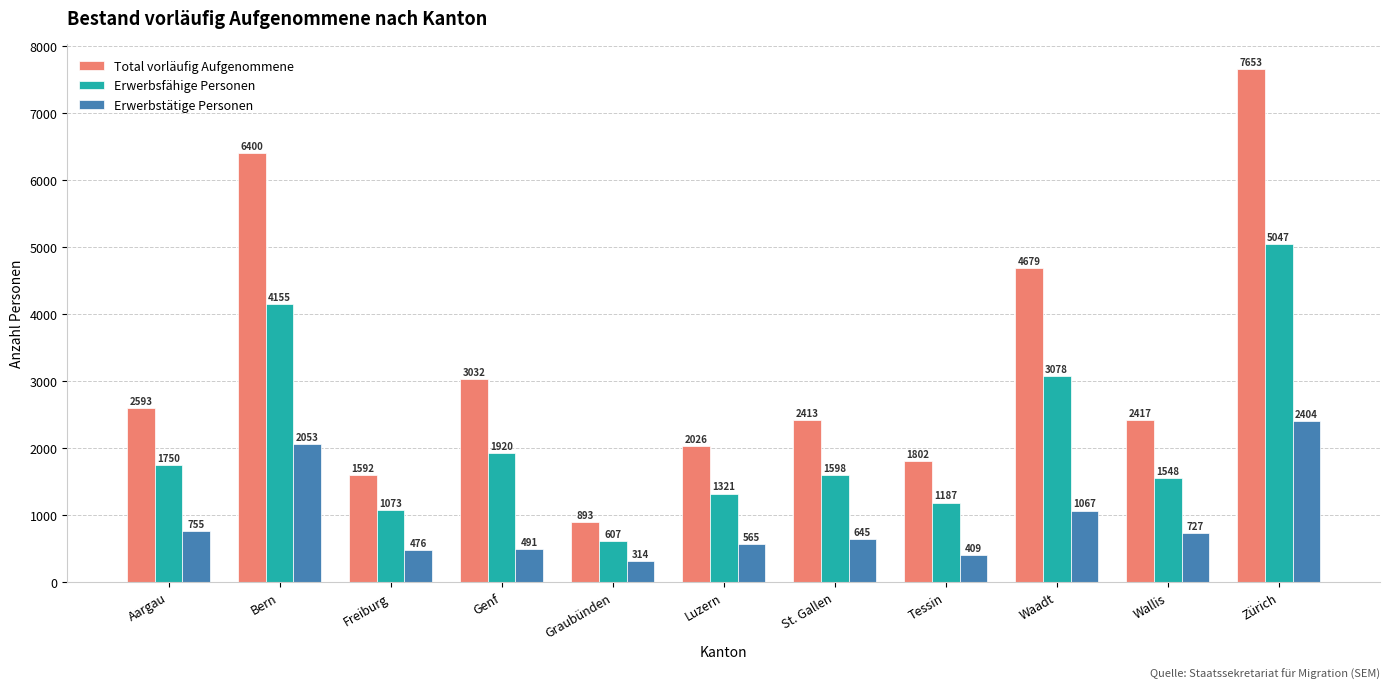

What is the maximum value for Total vorläufig Aufgenommene?

7653